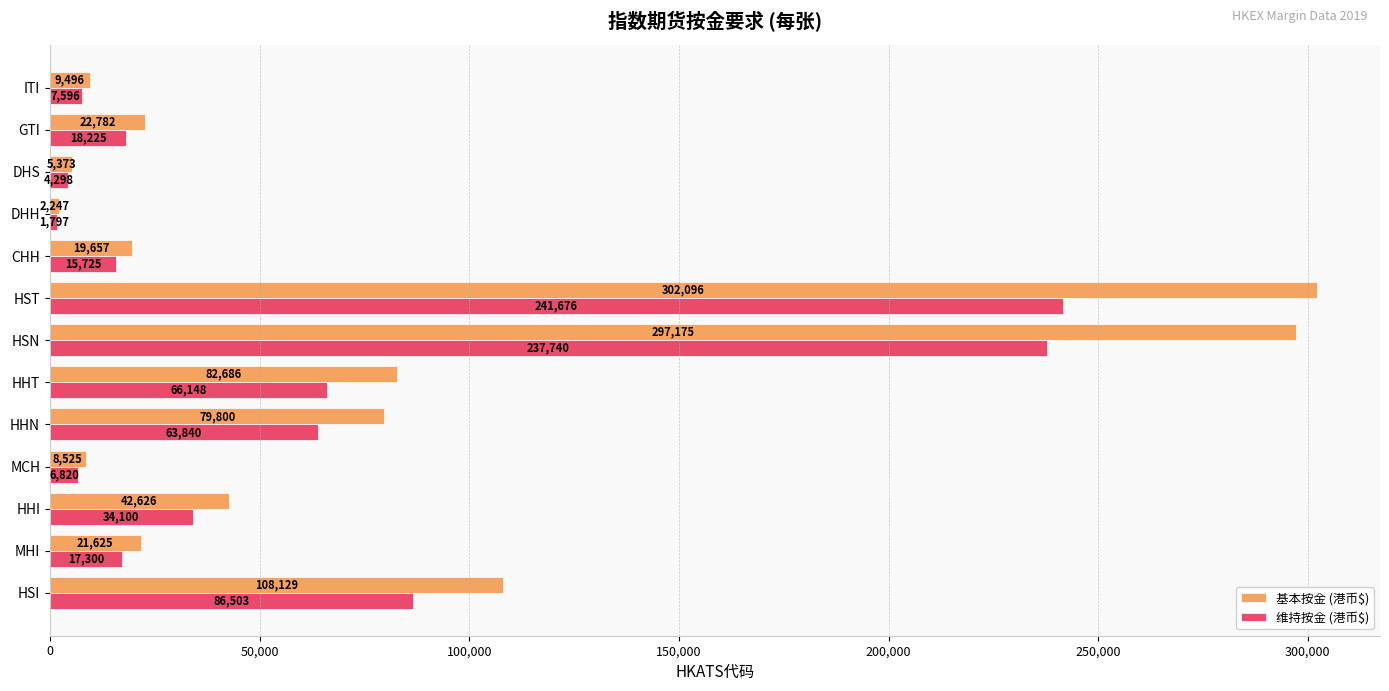

What is the difference between the second highest and second lowest values in the 基本按金 (港币$) series?

291802